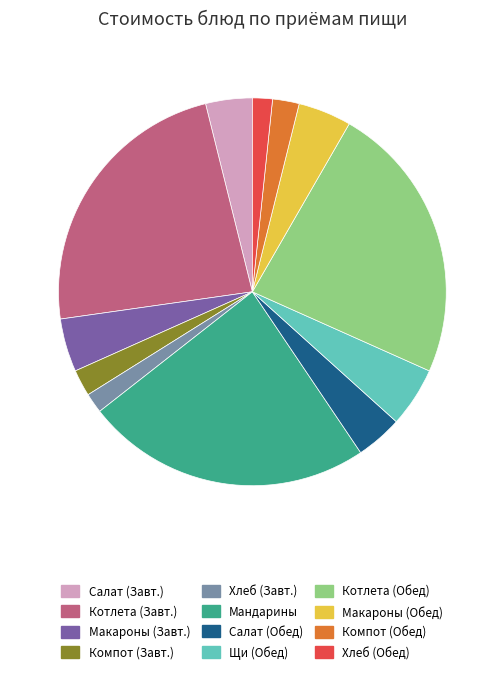

Is the sum of Макароны (Обед) and Мандарины greater than half?

No